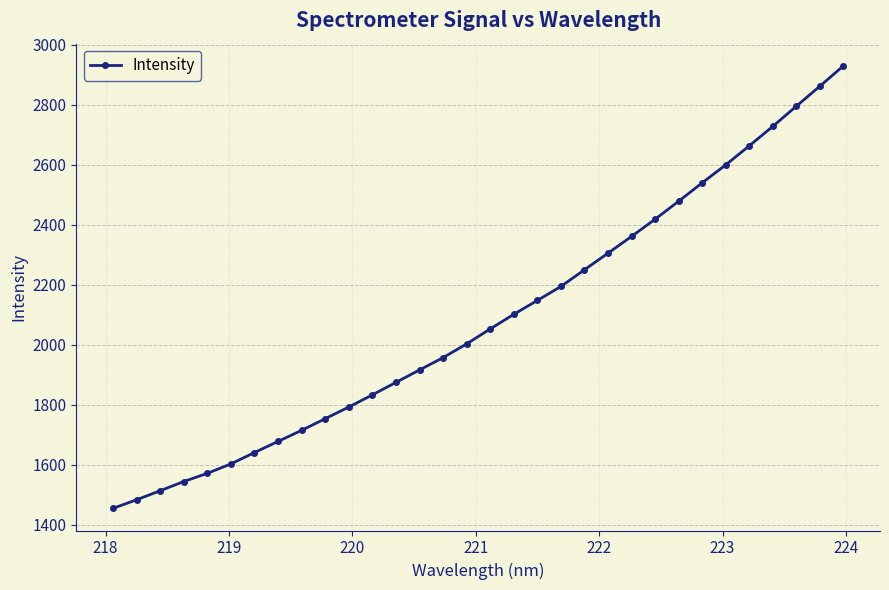

What is the value of the 9th point from the left?

1714.8